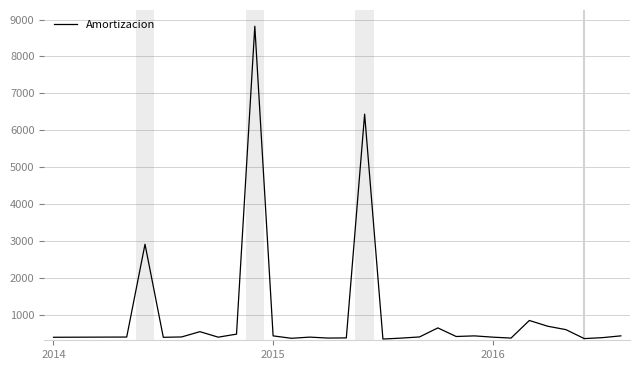

What is the maximum value shown in the chart?

8819.9